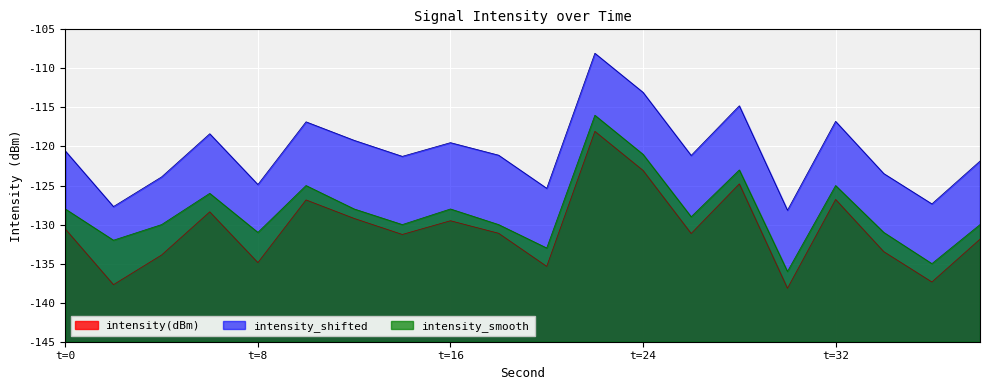

What are all the series names shown in the legend?

intensity(dBm), intensity_shifted, intensity_smooth